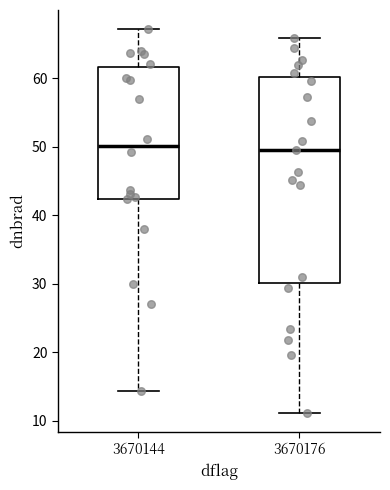

Where is the lower edge of the box at x = 3670176 on the y-axis? The values are not printed on the chart, so give them approximately, as read against the axis.

30